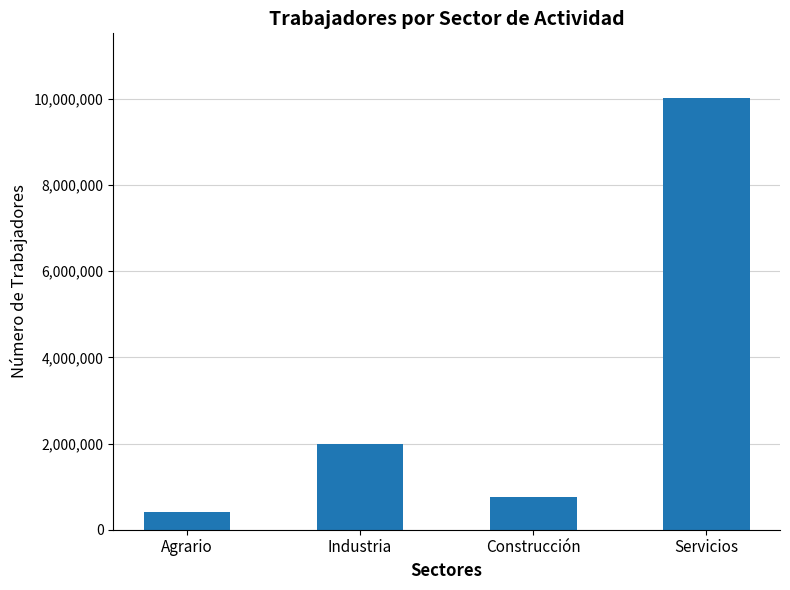

What is the minimum value shown in the chart?

410227